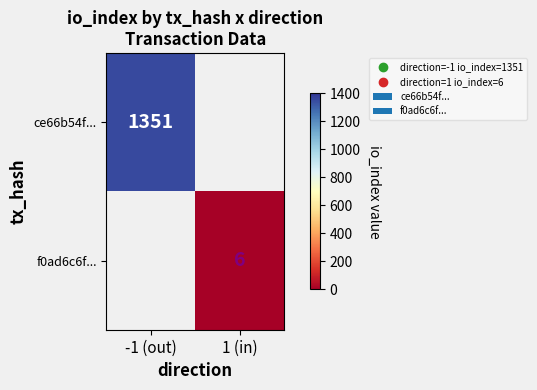

True or false: f0ad6c6f... has a value of 6 at 1 (in).

True